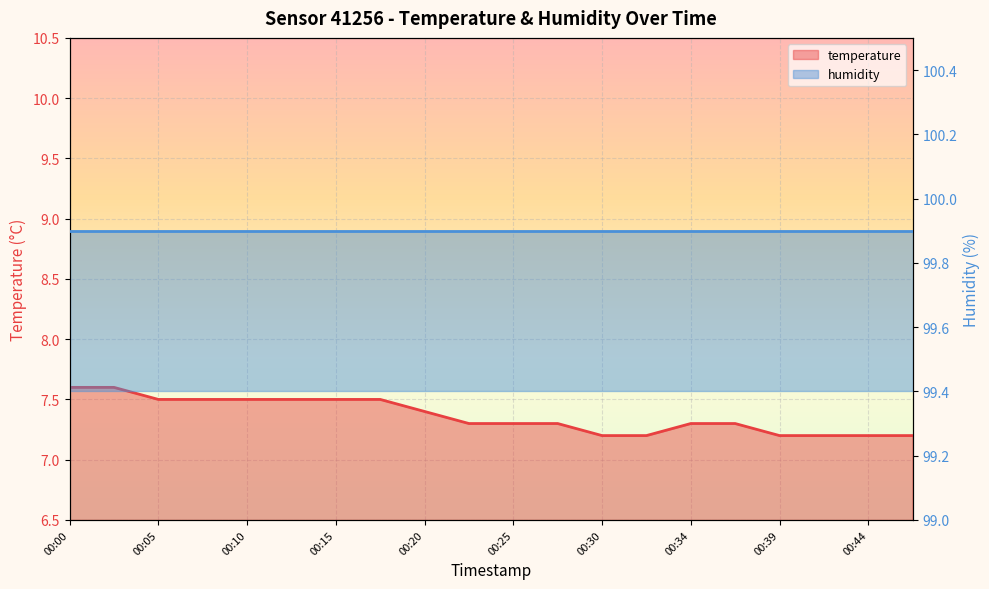

True or false: the data shows 11.9 at 00:39.

False